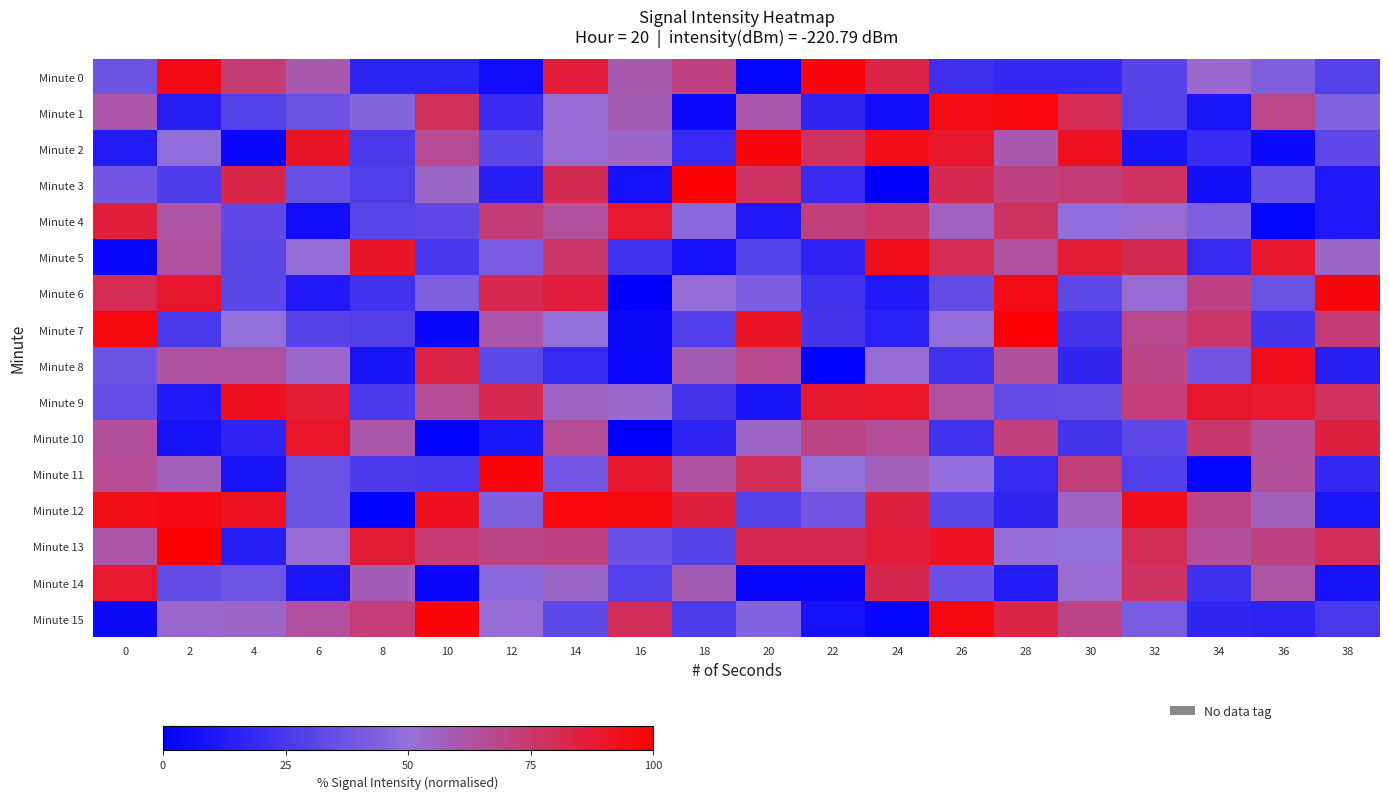

At how many categories does at least one series exceed 3?

20